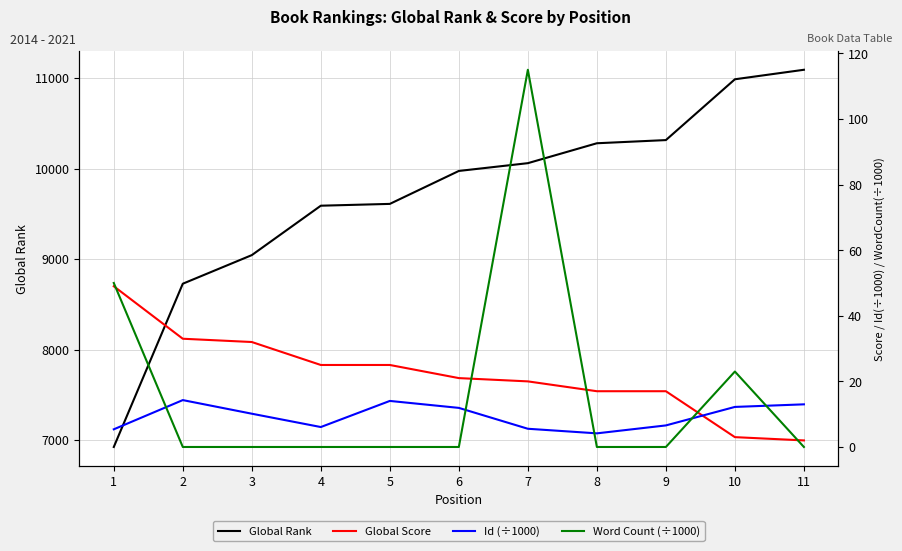

How many lines are shown in the chart?

4